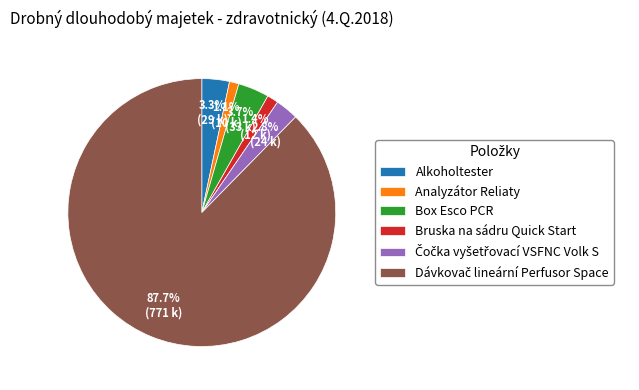

Does Analyzátor Reliaty account for over 50% of the chart?

No